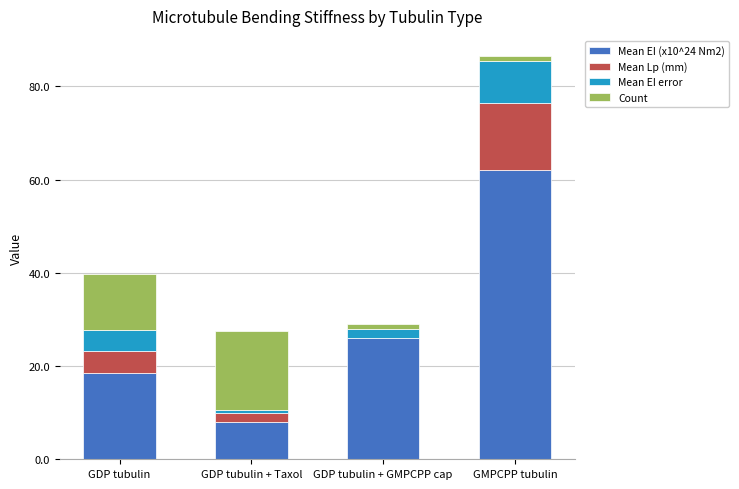

How many series are shown in this chart?

4